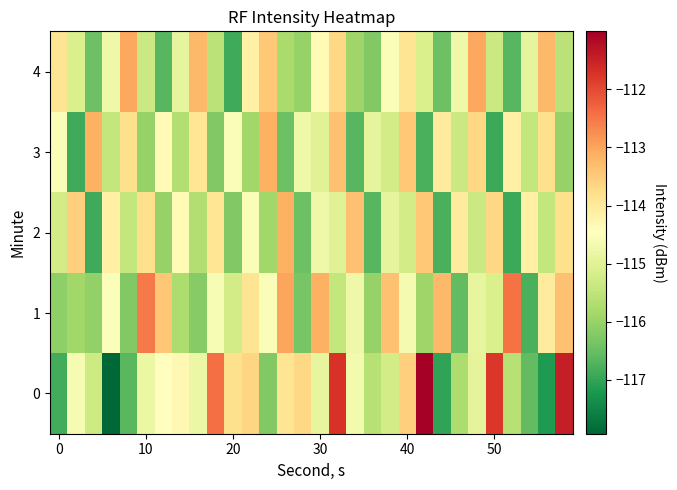

At how many categories does at least one series exceed -113?

8